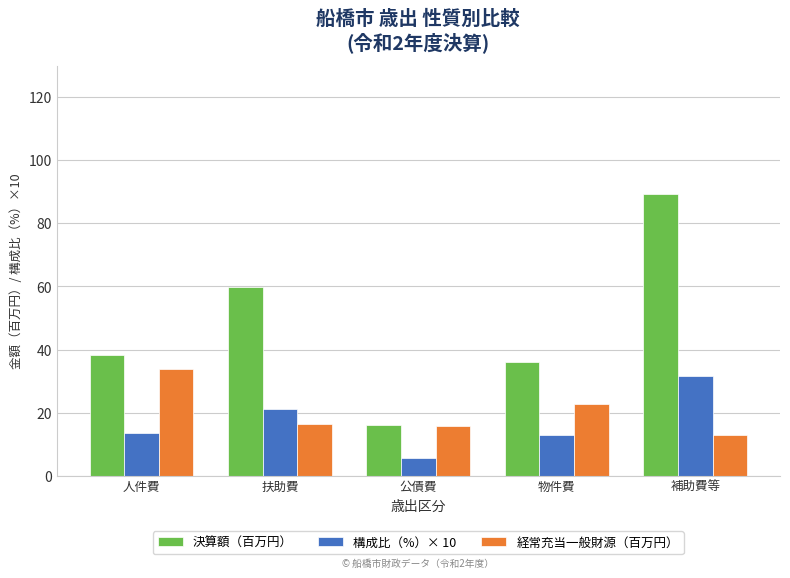

Which label corresponds to the largest value in the chart?

補助費等